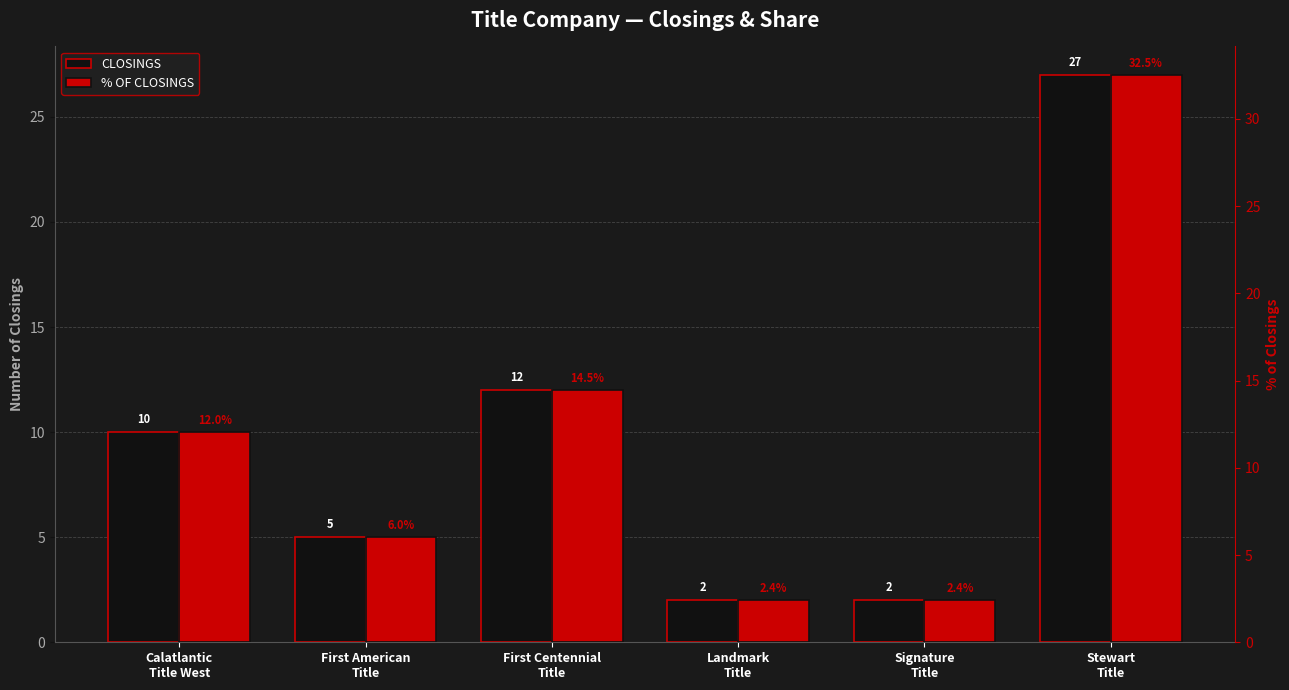

How many bars are there in each group?

2